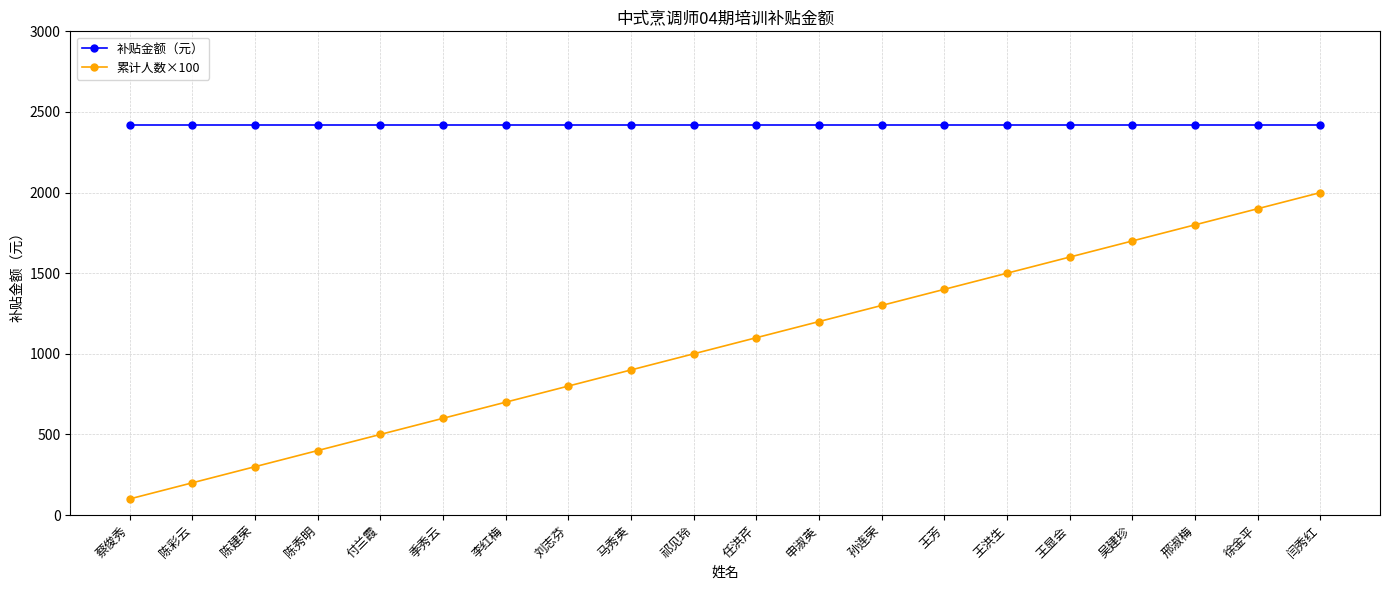

True or false: 补贴金额（元） and 累计人数×100 cross at least once.

False